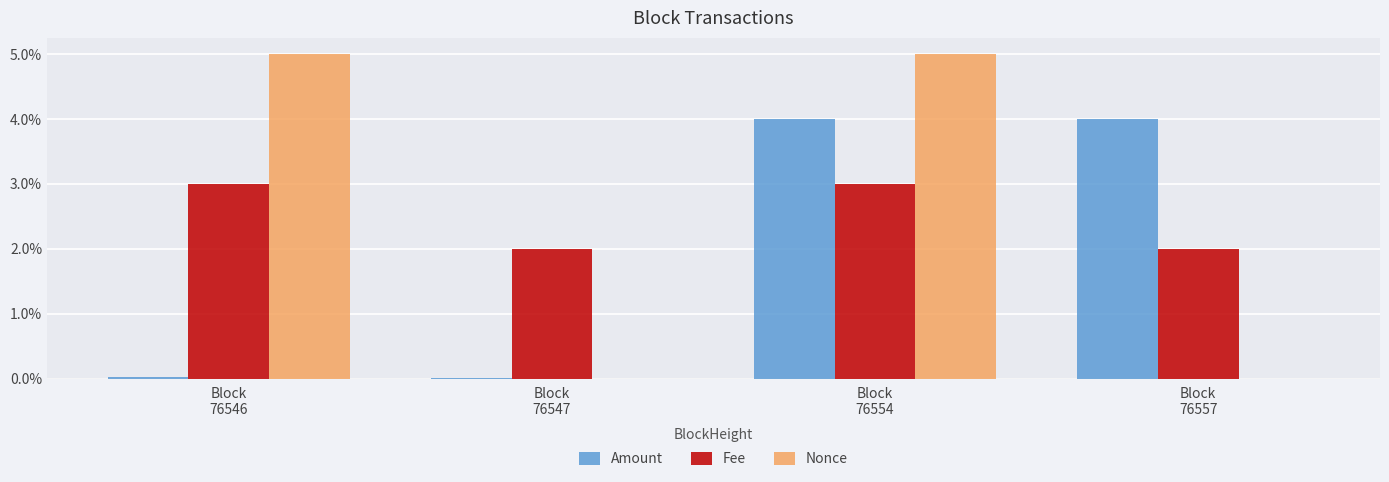

What is the sum of all Fee values?

10.0